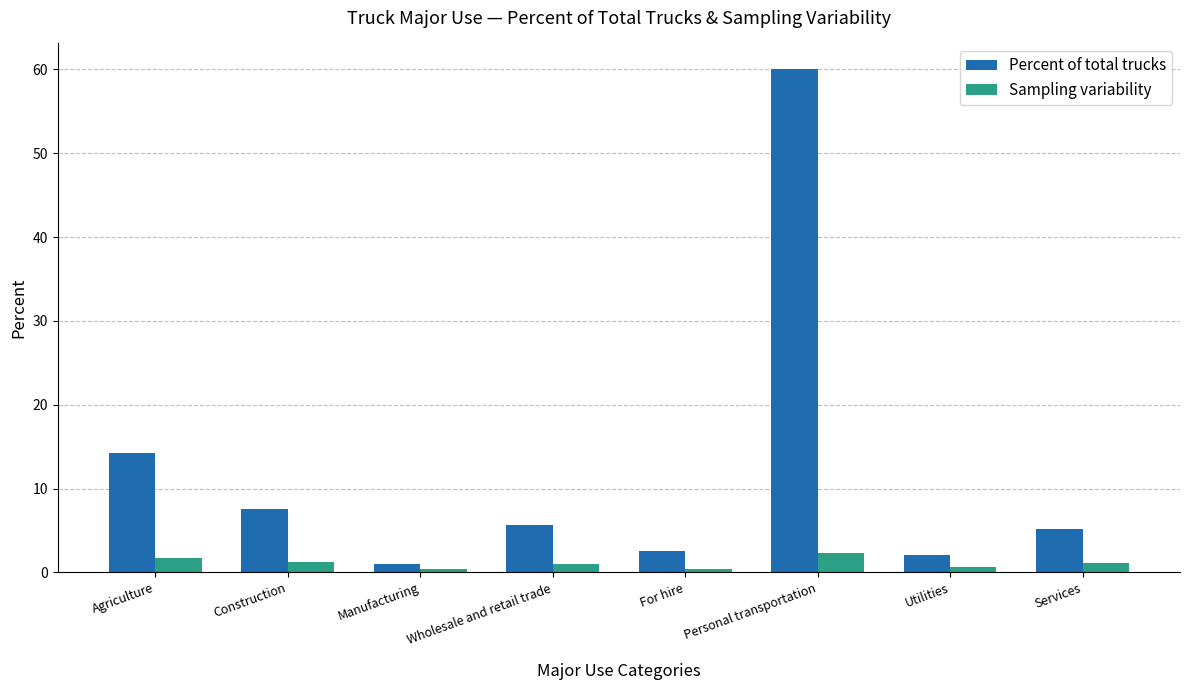

Which category has the highest value across all series?

Personal transportation